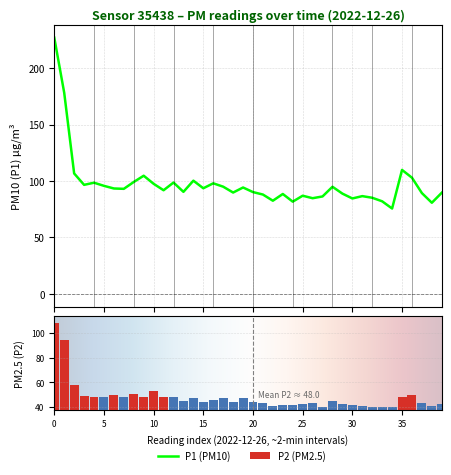

True or false: P2 has a value of 57.5 at 2.

True